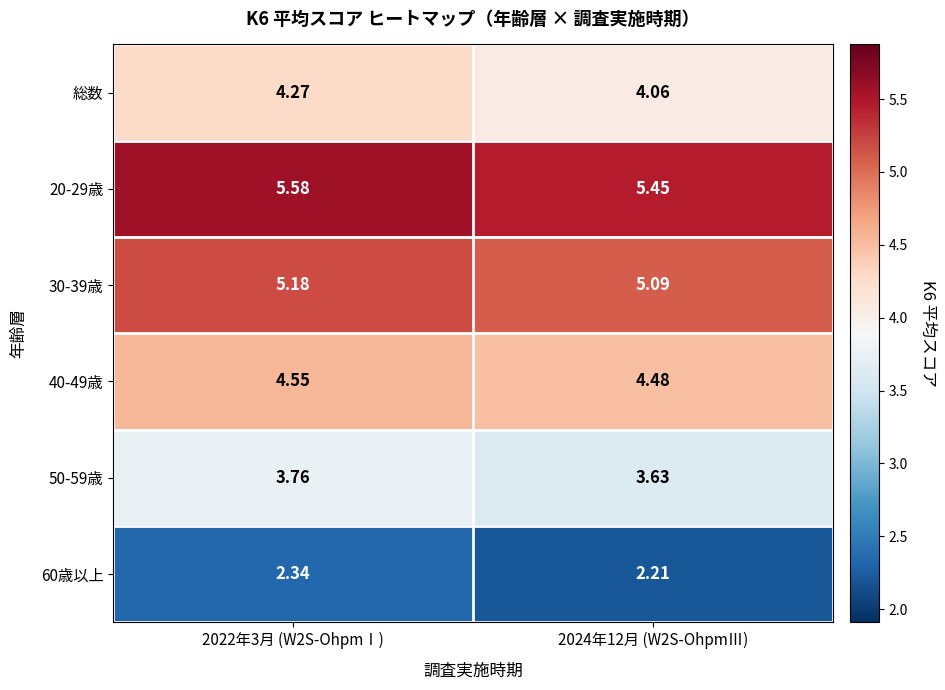

Is the value of 50-59歳 at 2024年12月 (W2S-OhpmⅢ) greater than the value of 総数 at 2024年12月 (W2S-OhpmⅢ)?

No